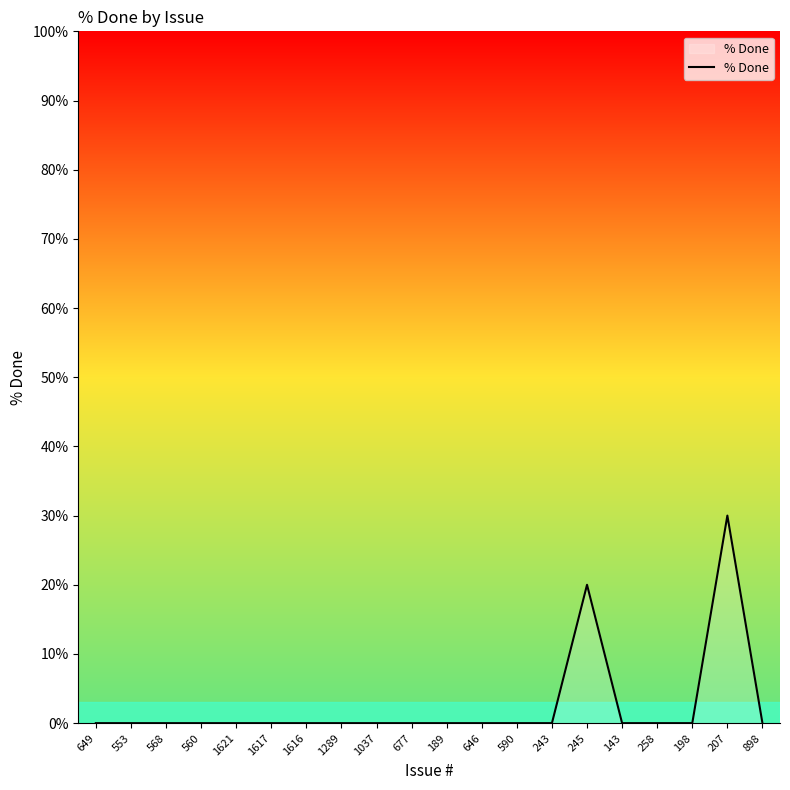

What is the approximate value at 245?

20